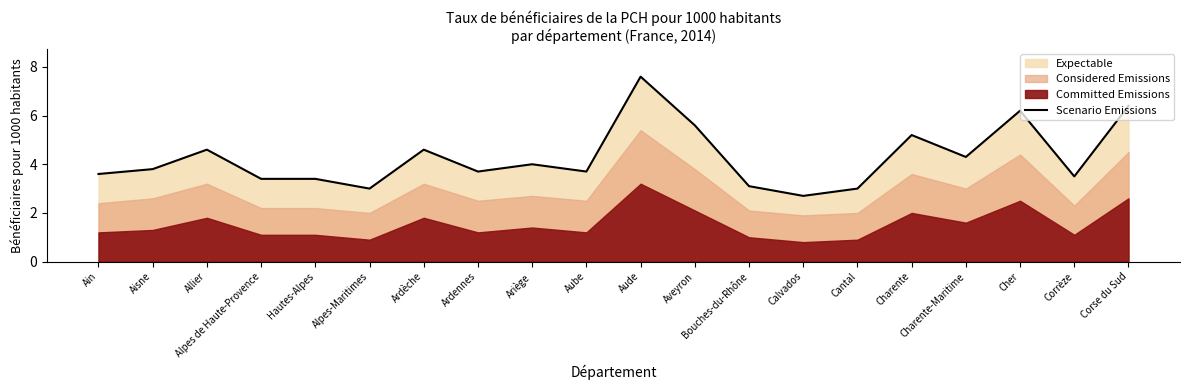

What is the value of the 4th point from the left?

3.4